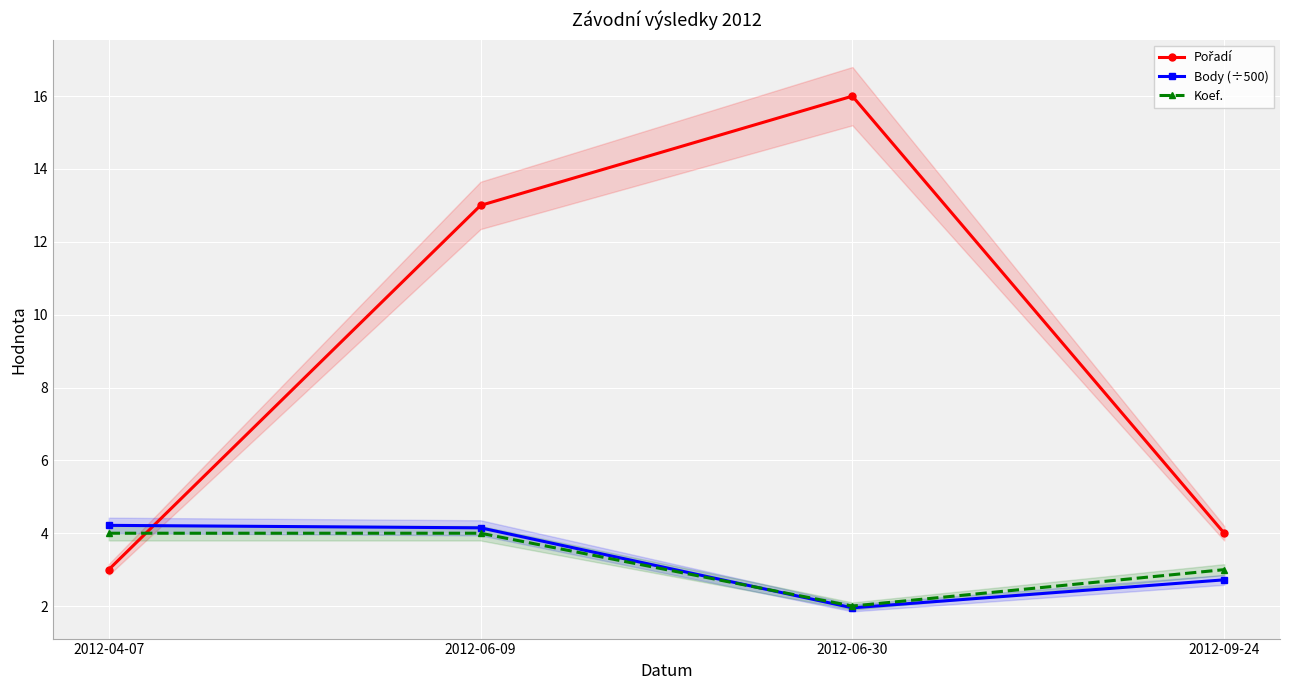

What is the total value across all series at 2012-04-07?

11.2